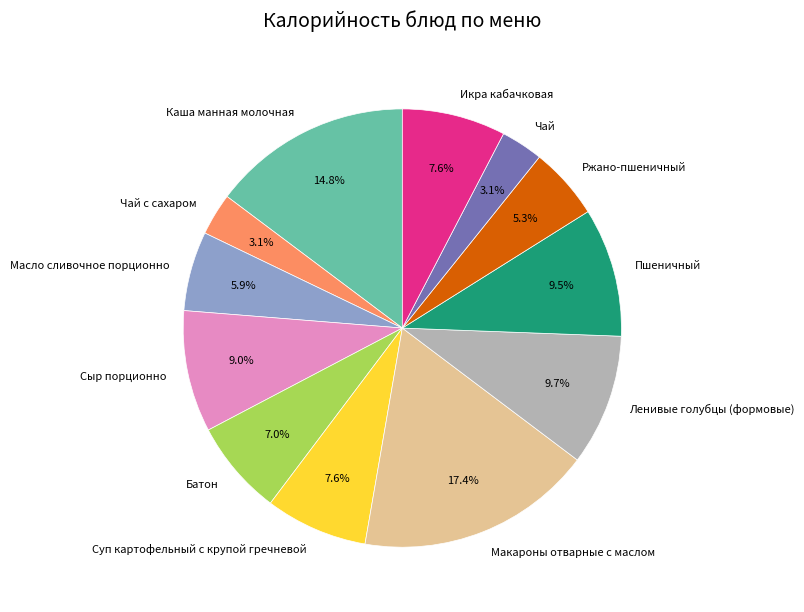

Is the sum of Масло сливочное порционно and Ленивые голубцы (формовые) greater than half?

No